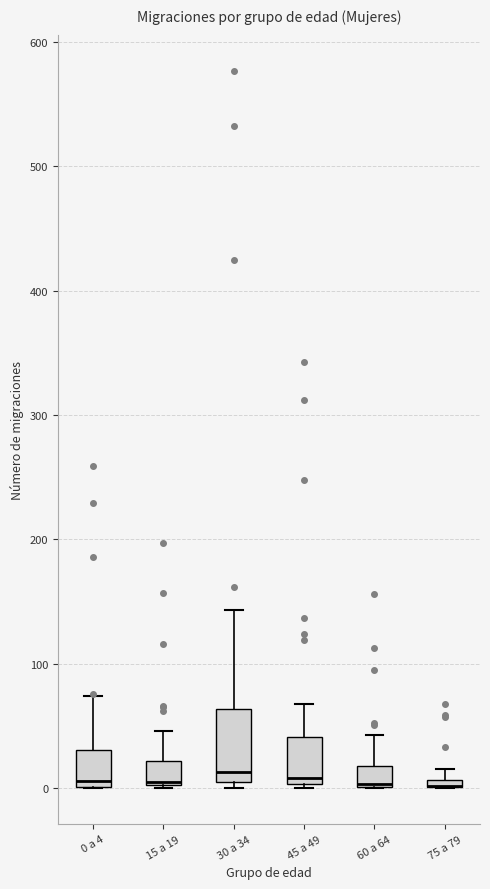

Where does the upper whisker of the box for 60 a 64 end on the y-axis? The values are not printed on the chart, so give them approximately, as read against the axis.

40